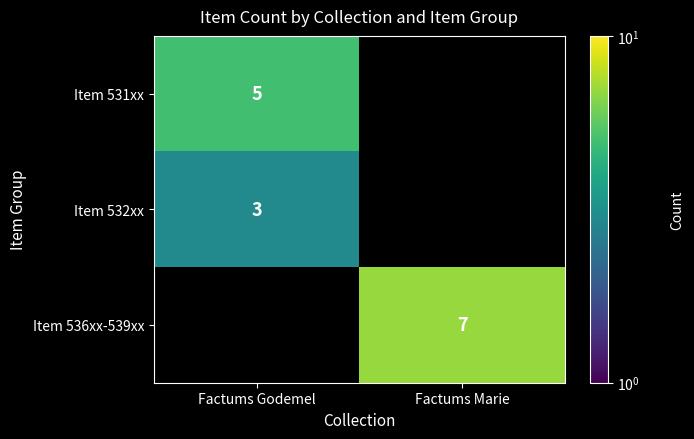

Is it true that Item 531xx equals 5 at Factums Godemel?

True